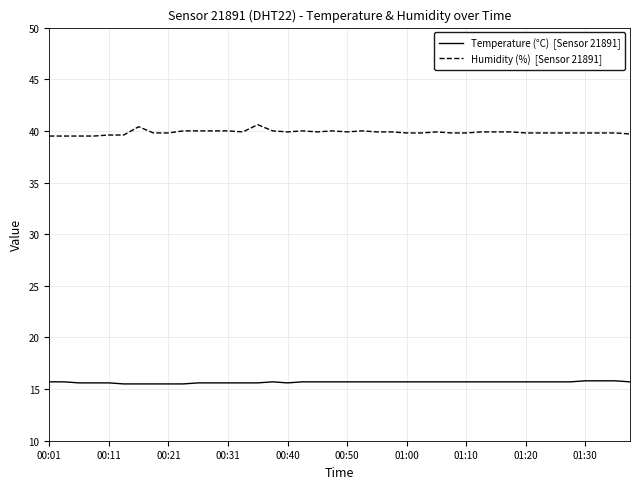

What is the minimum value shown in the chart?

15.5